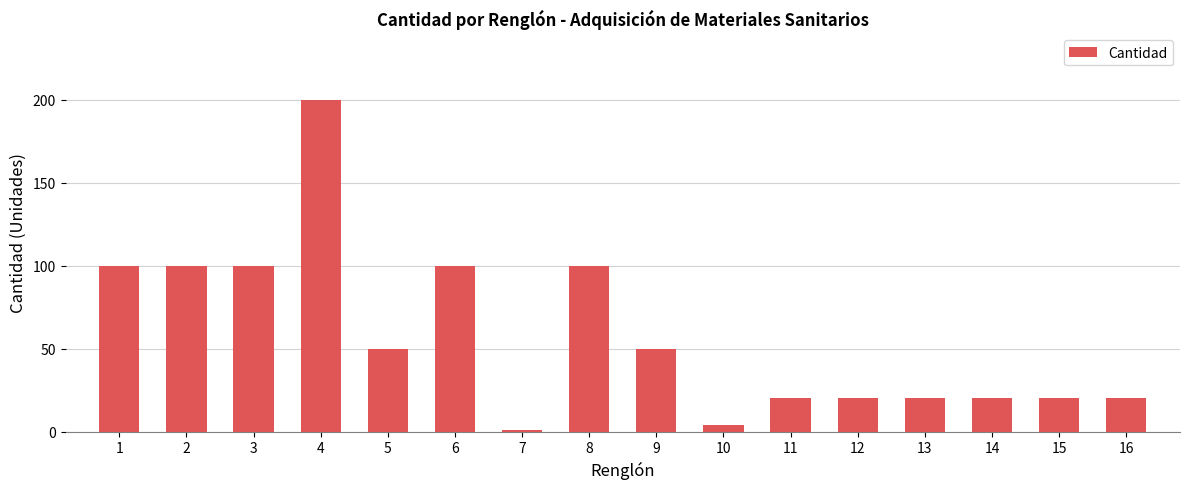

What is the difference between the second highest and second lowest values?

96